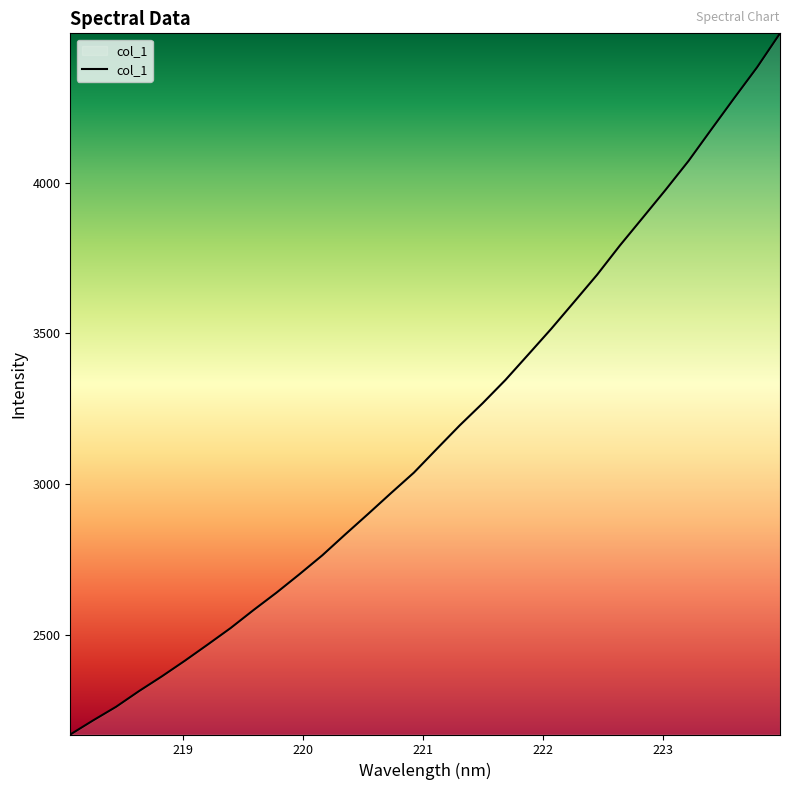

What is the difference between the maximum and minimum values?

2325.0